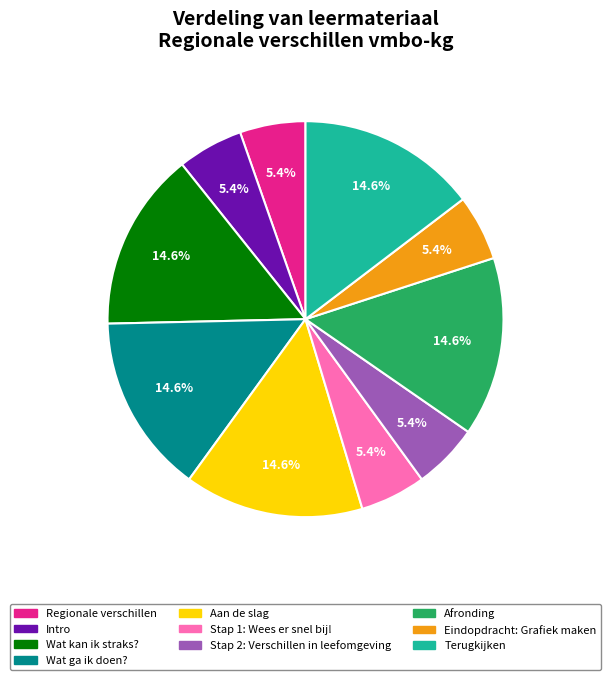

Is it true that Eindopdracht: Grafiek maken is 5% of the pie?

True